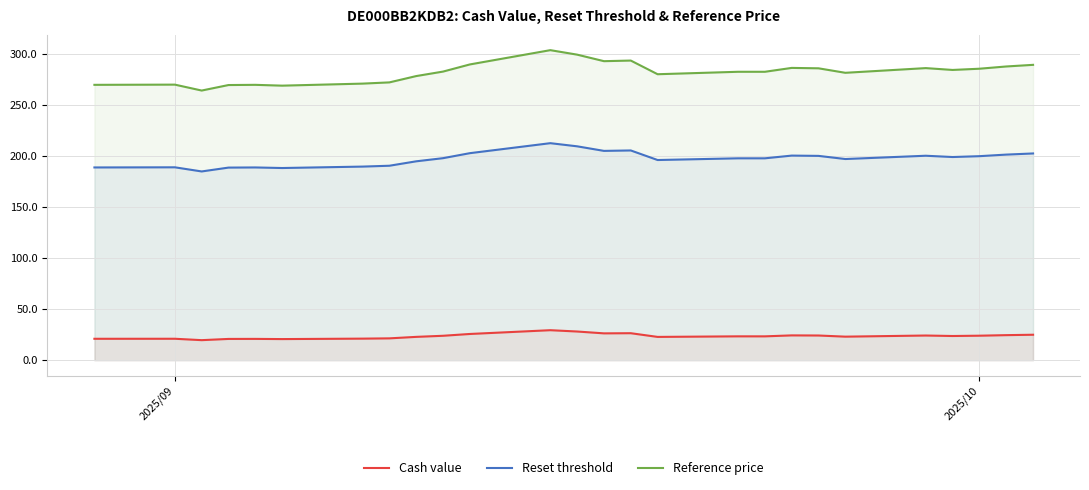

In Reference price, how many points are lower than both neighbors (excluding endpoints)?

6